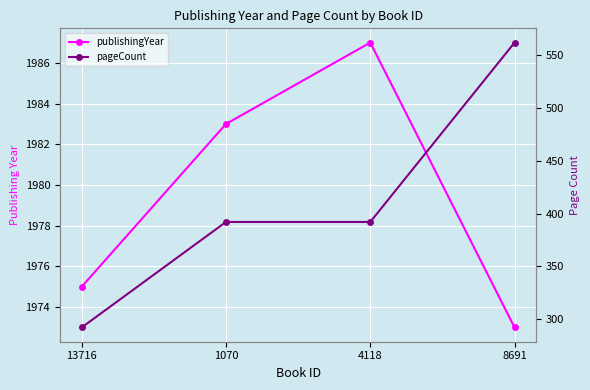

How many interior local peaks does the publishingYear series have?

1